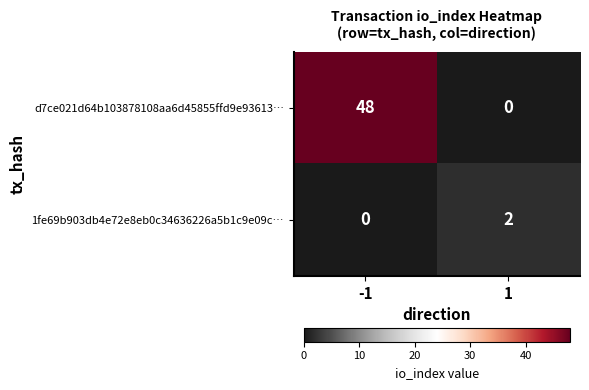

How many distinct data groups are displayed?

2